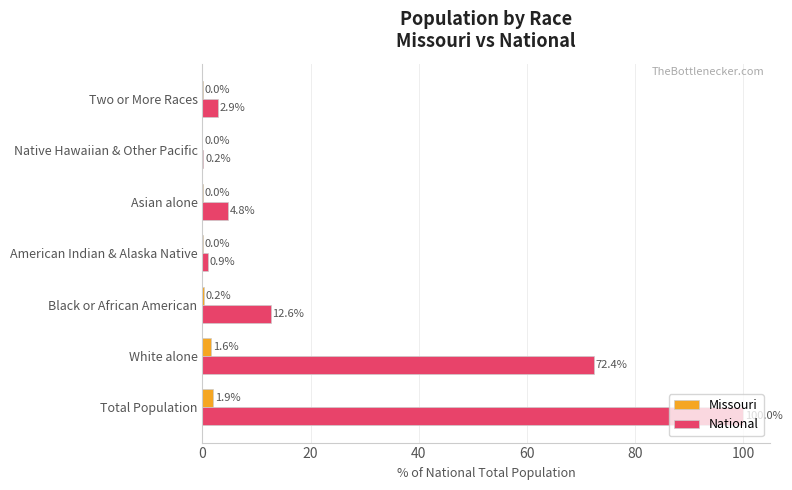

What is the sum of all National values?

193.8